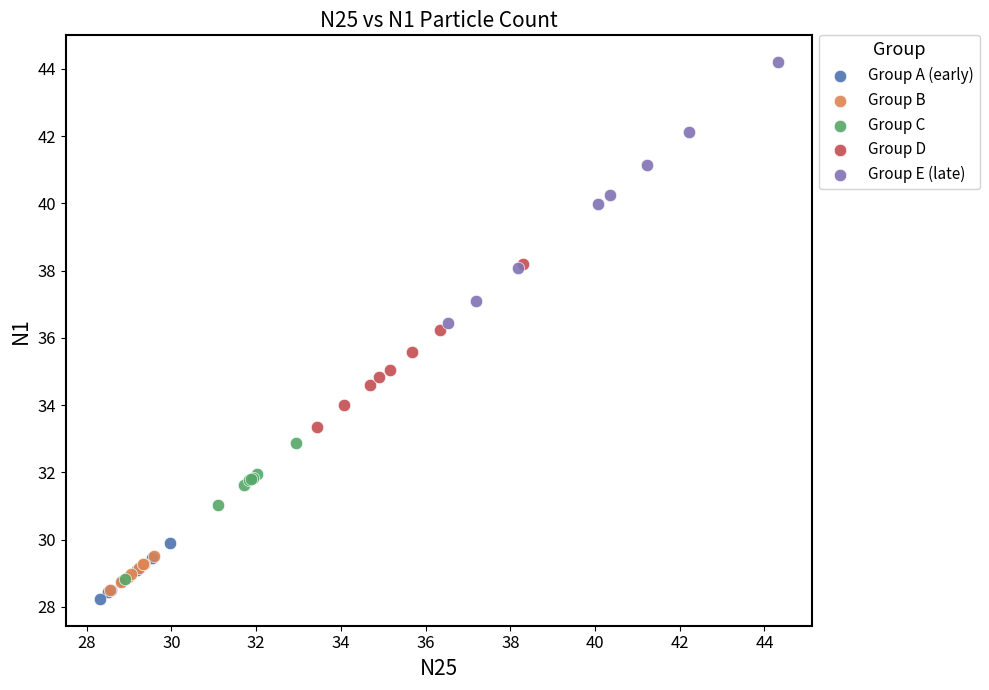

Which series has the largest Y range (max minus min)?

Group E (late)